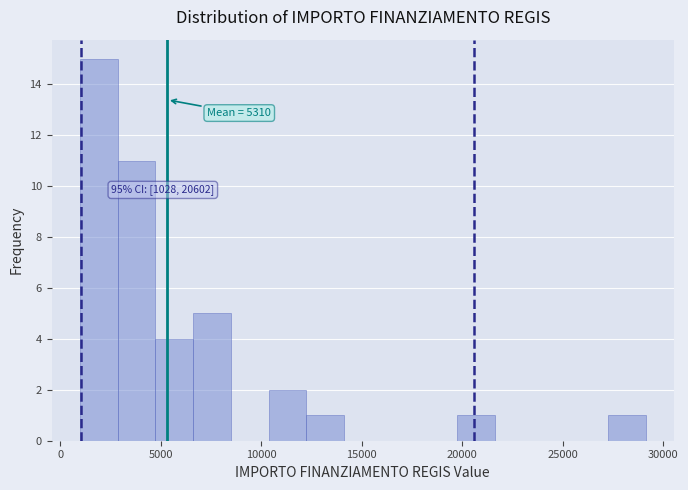

Around what value on the x-axis is the tallest bar? Give the approximate position of its centre, as read against the axis.

2000